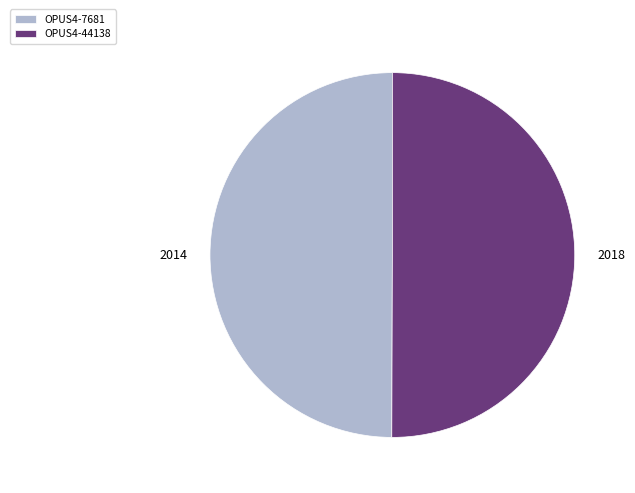

Approximately how many times larger is the value at OPUS4-7681 compared to OPUS4-44138?

1.0